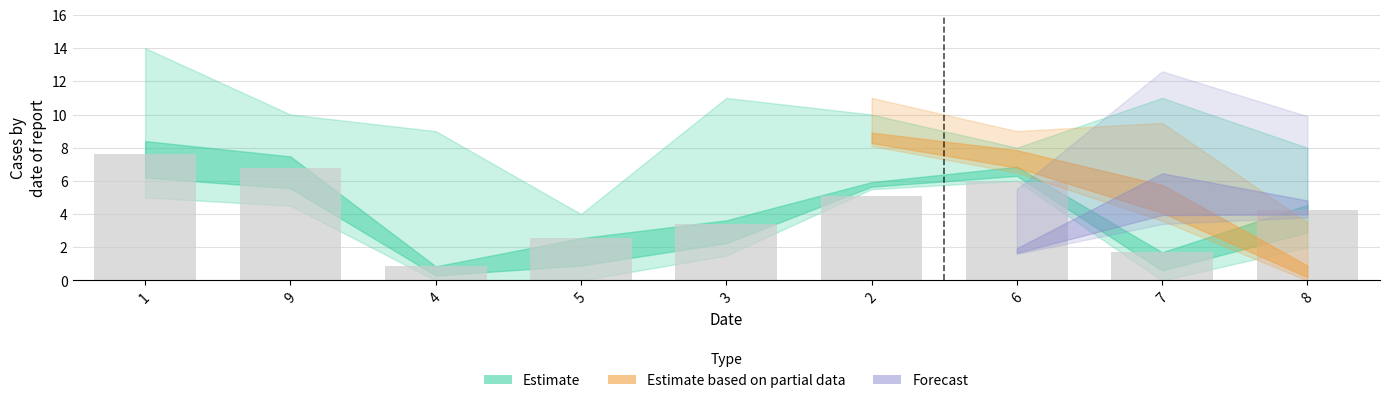

At which category does the chart reach its minimum across all series?

4